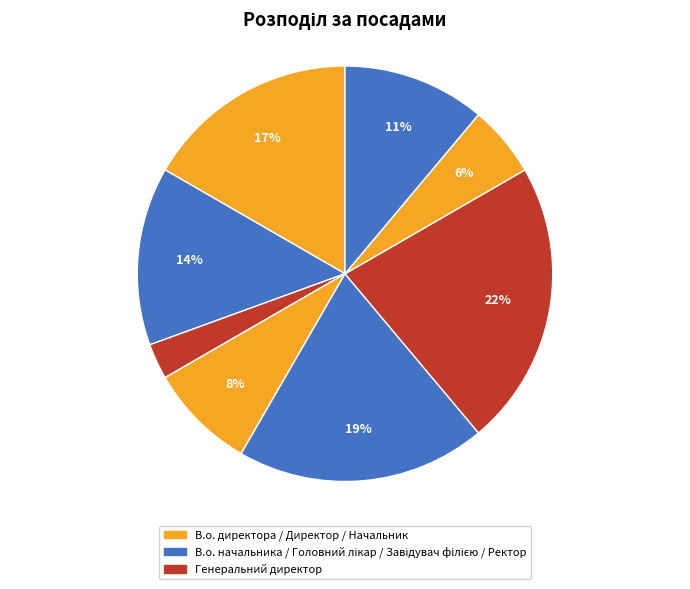

To the nearest percent, what is the average slice percentage?

12%